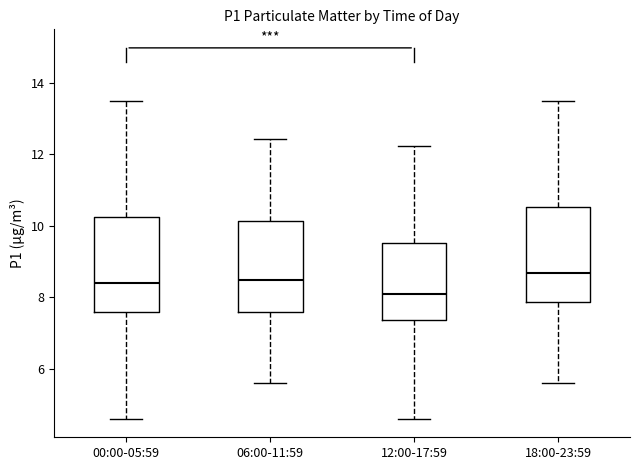

Reading left to right, transcribe this box plot: for each box, give where its median line is, the range the box spans, and where its two whiskers end, as read against the y-axis. The values are not printed on the chart, so give them approximately, as read against the axis.

00:00-05:59: median 8.4, box 7.6 to 10.2, whiskers 4.6 to 13.4
06:00-11:59: median 8.4, box 7.6 to 10.2, whiskers 5.6 to 12.4
12:00-17:59: median 8.0, box 7.4 to 9.6, whiskers 4.6 to 12.2
18:00-23:59: median 8.6, box 7.8 to 10.6, whiskers 5.6 to 13.4